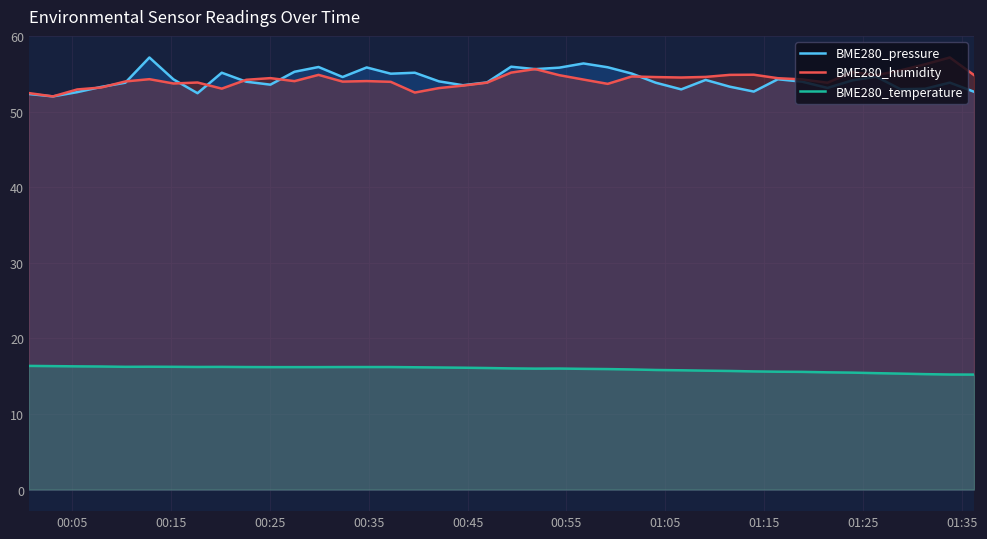

True or false: BME280_pressure and BME280_temperature cross at least once.

False